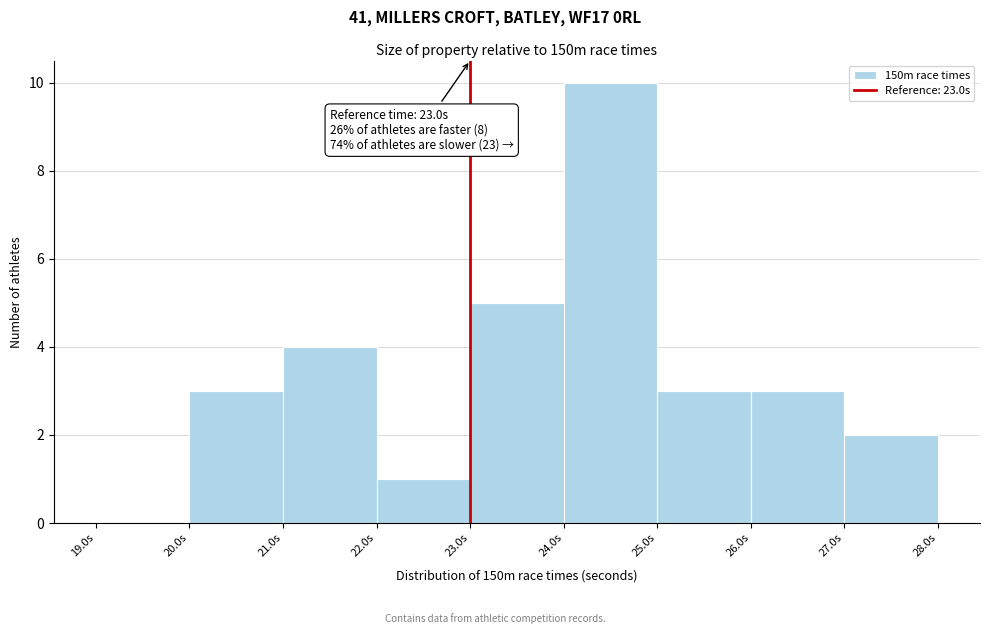

Which range on the x-axis has the tallest bar?

24 to 25